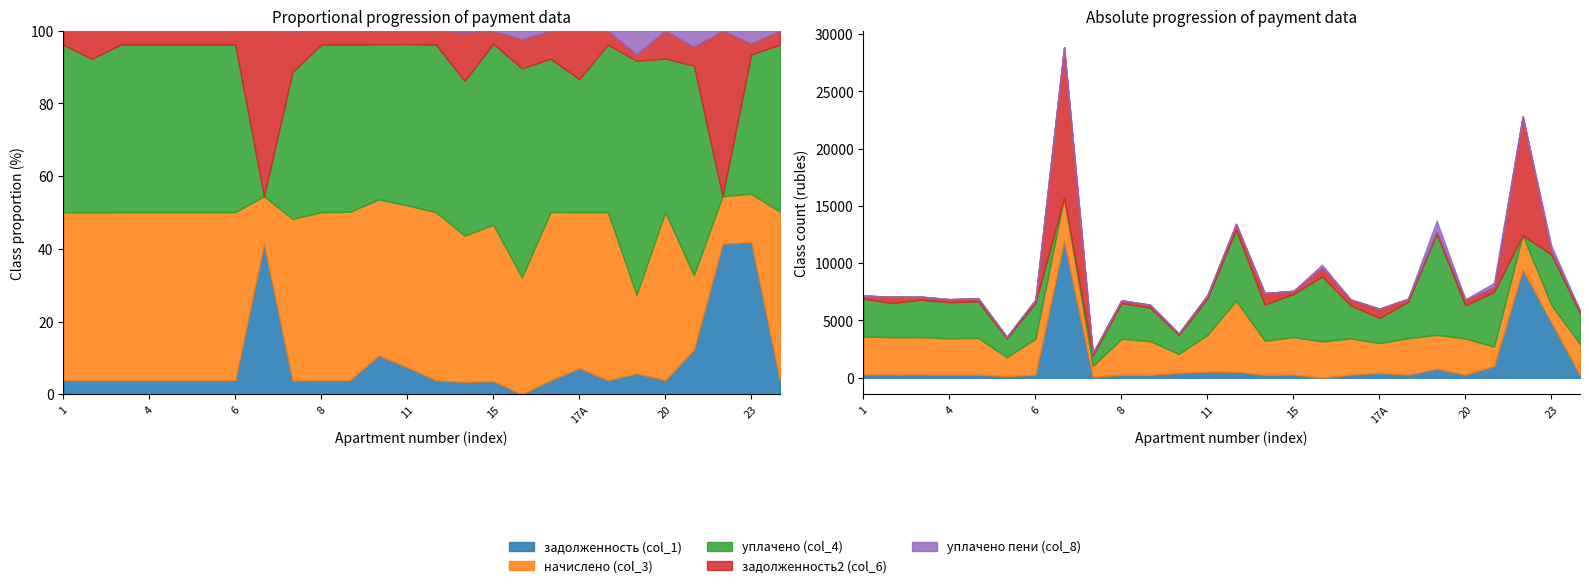

Which category has the lowest value in the начислено (col_3) series?

7а